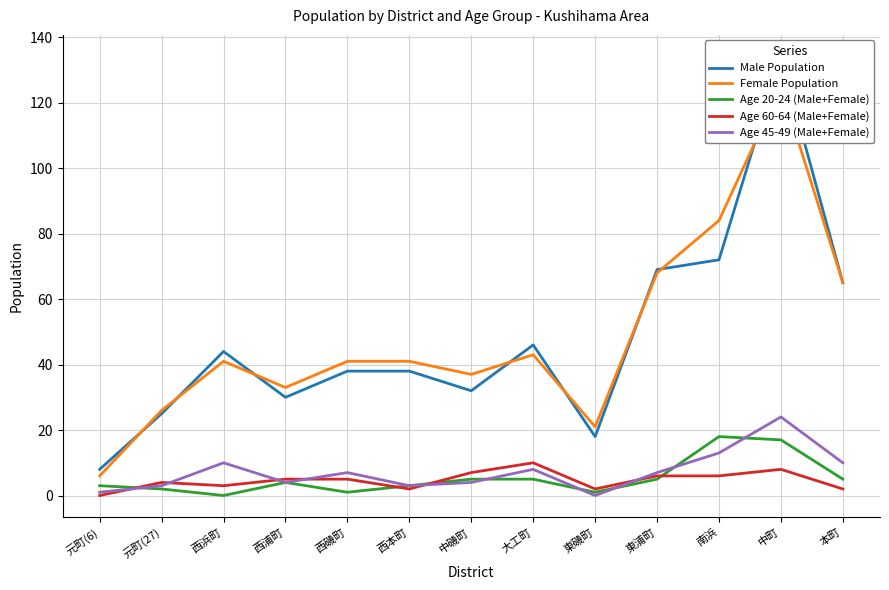

What is the value of the Age 60-64 (Male+Female) point at the 8th from the left?

10